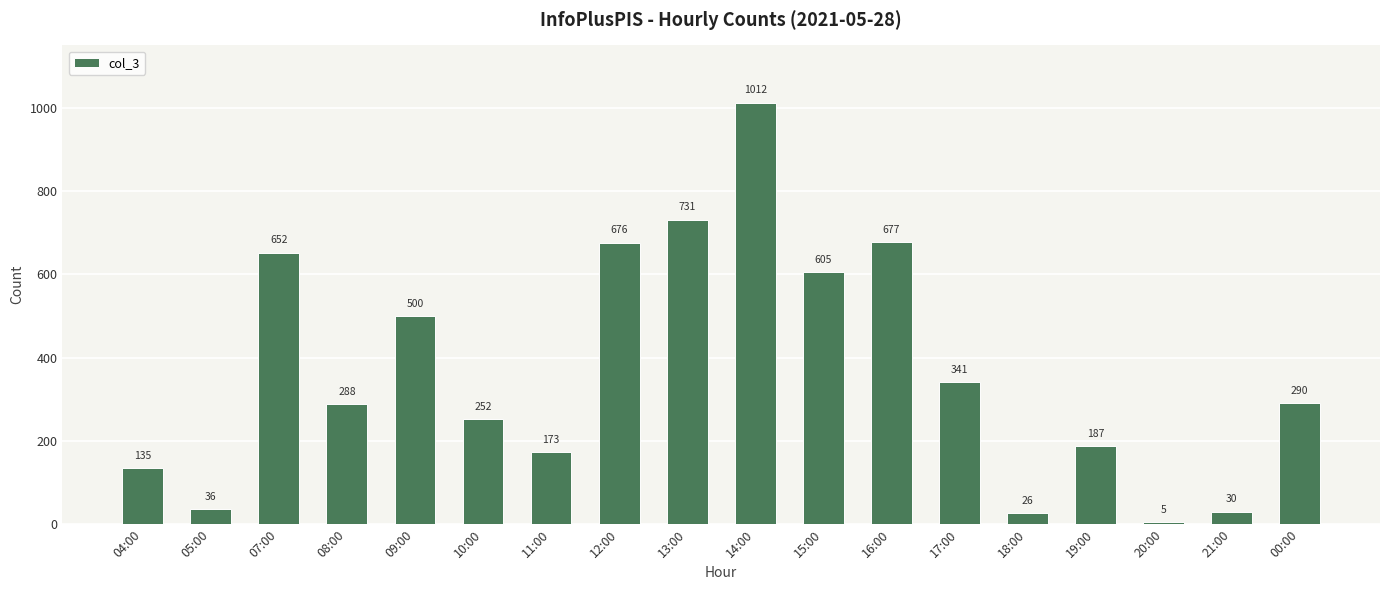

Reading left to right, extract all data points from this chart.

135	36	652	288	500	252	173	676	731	1012	605	677	341	26	187	5	30	290